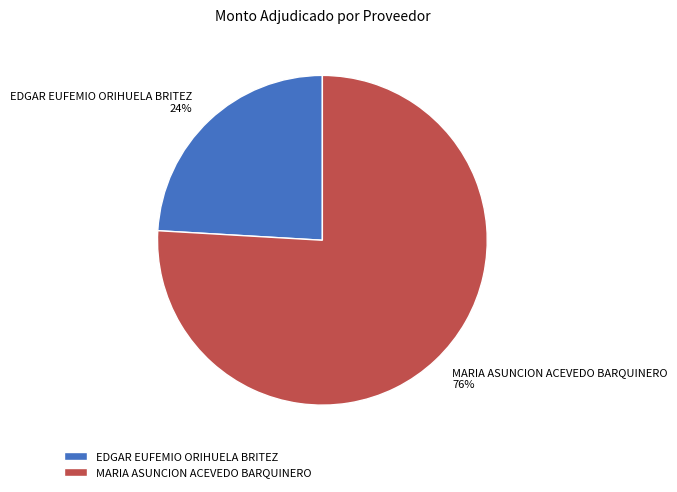

Count the number of slices in the pie.

2